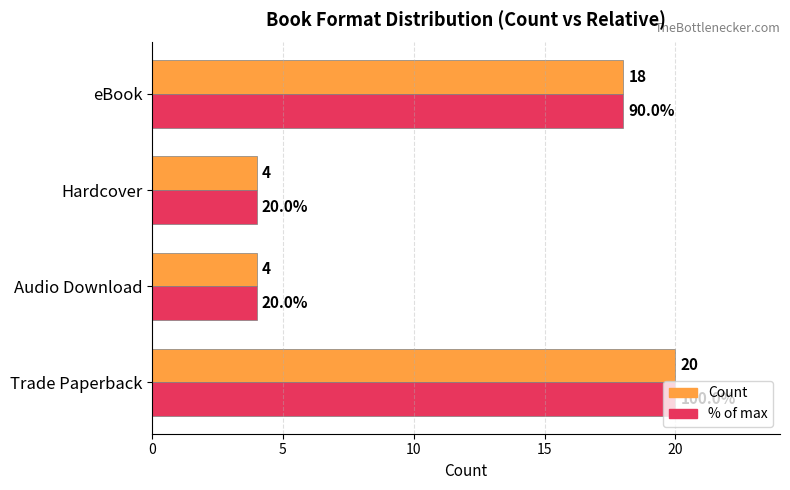

What is the total value across all series at Hardcover?

8